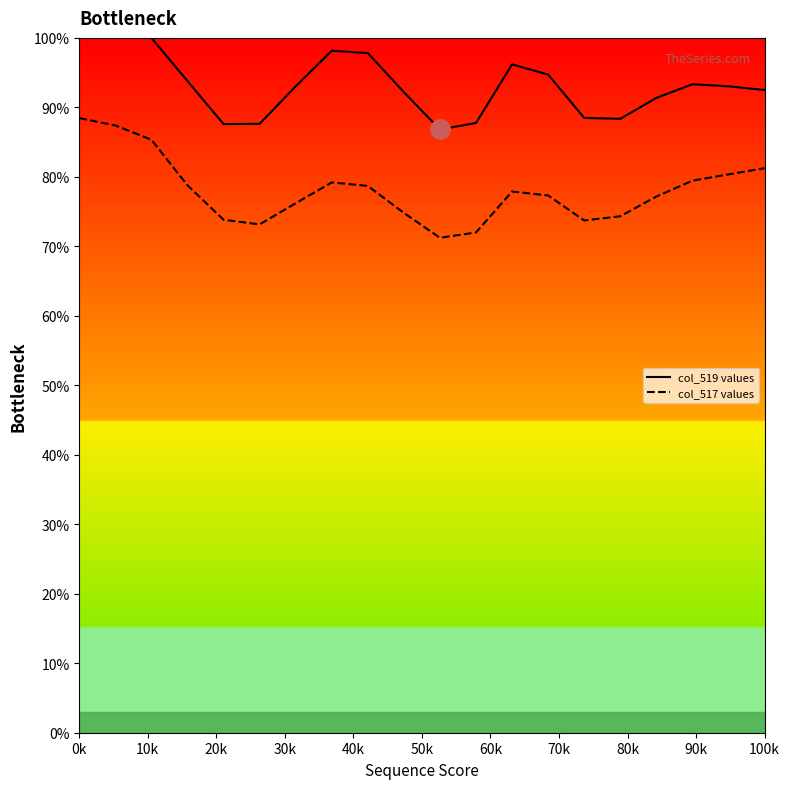

What are all the series names shown in the legend?

col_519 values, col_517 values